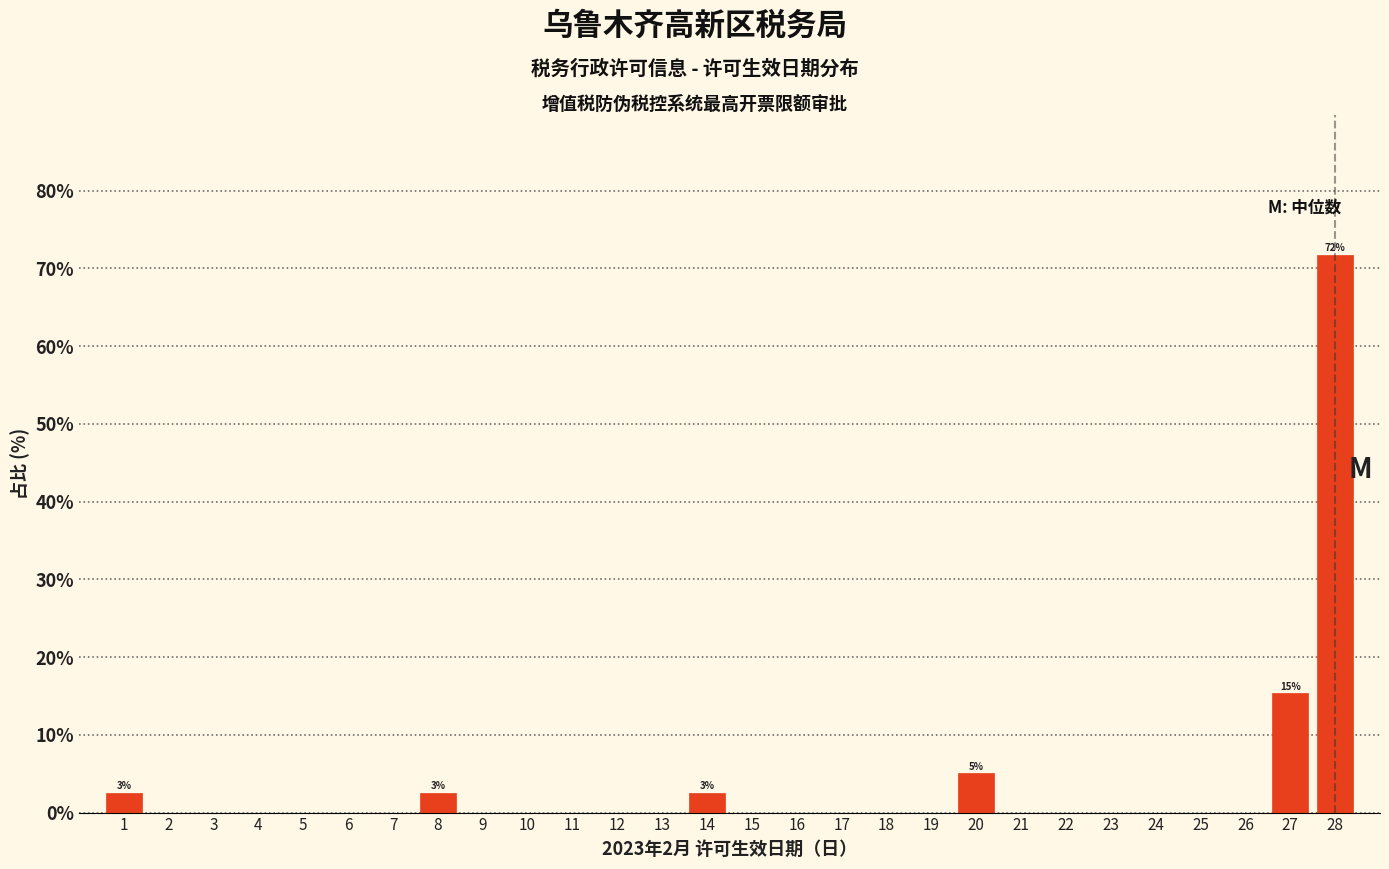

Reading left to right, what are all the values shown in this chart?

1=2.6	2=0.0	3=0.0	4=0.0	5=0.0	6=0.0	7=0.0	8=2.6	9=0.0	10=0.0	11=0.0	12=0.0	13=0.0	14=2.6	15=0.0	16=0.0	17=0.0	18=0.0	19=0.0	20=5.1	21=0.0	22=0.0	23=0.0	24=0.0	25=0.0	26=0.0	27=15.4	28=71.8